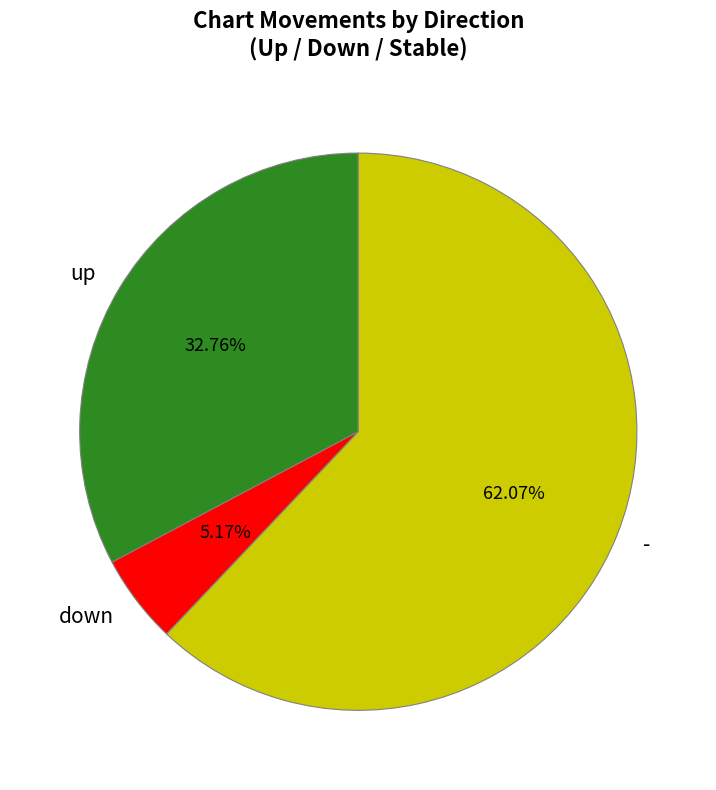

The down slice represents 5% of the pie. True or false?

True